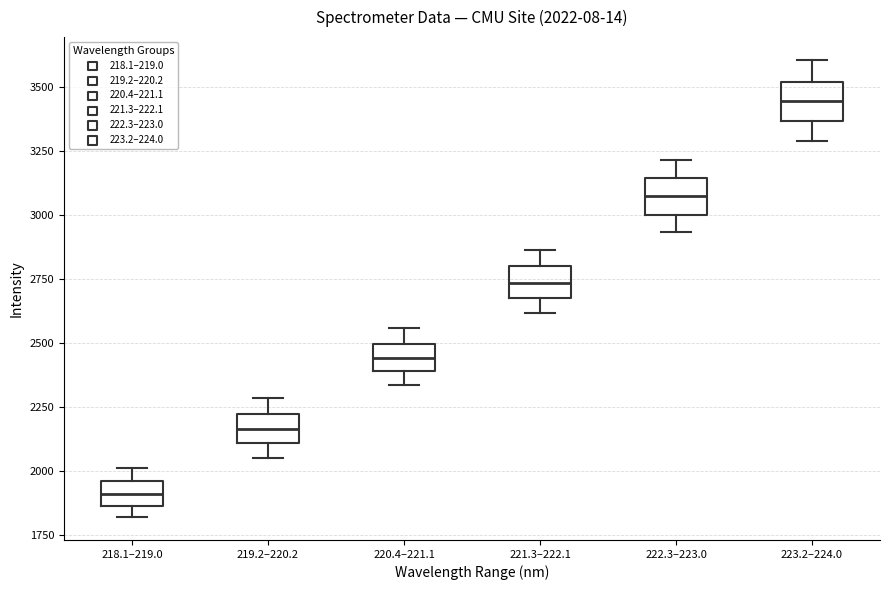

Which box has the highest median line?

223.2–224.0